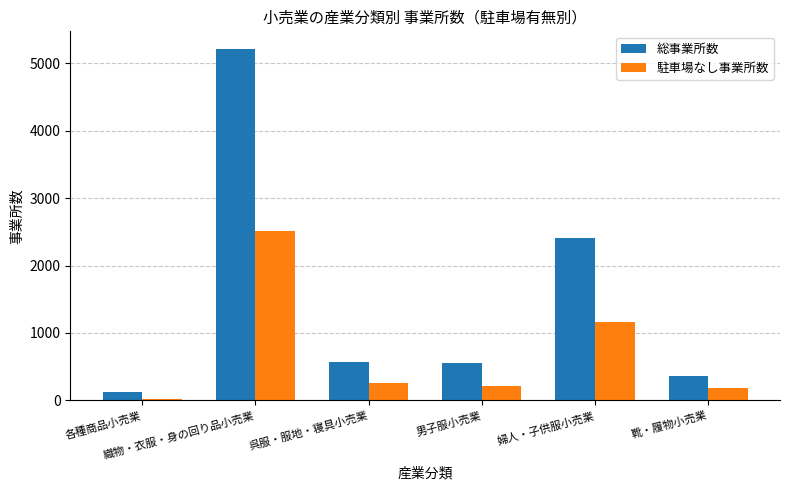

At which category does the chart reach its minimum across all series?

各種商品小売業